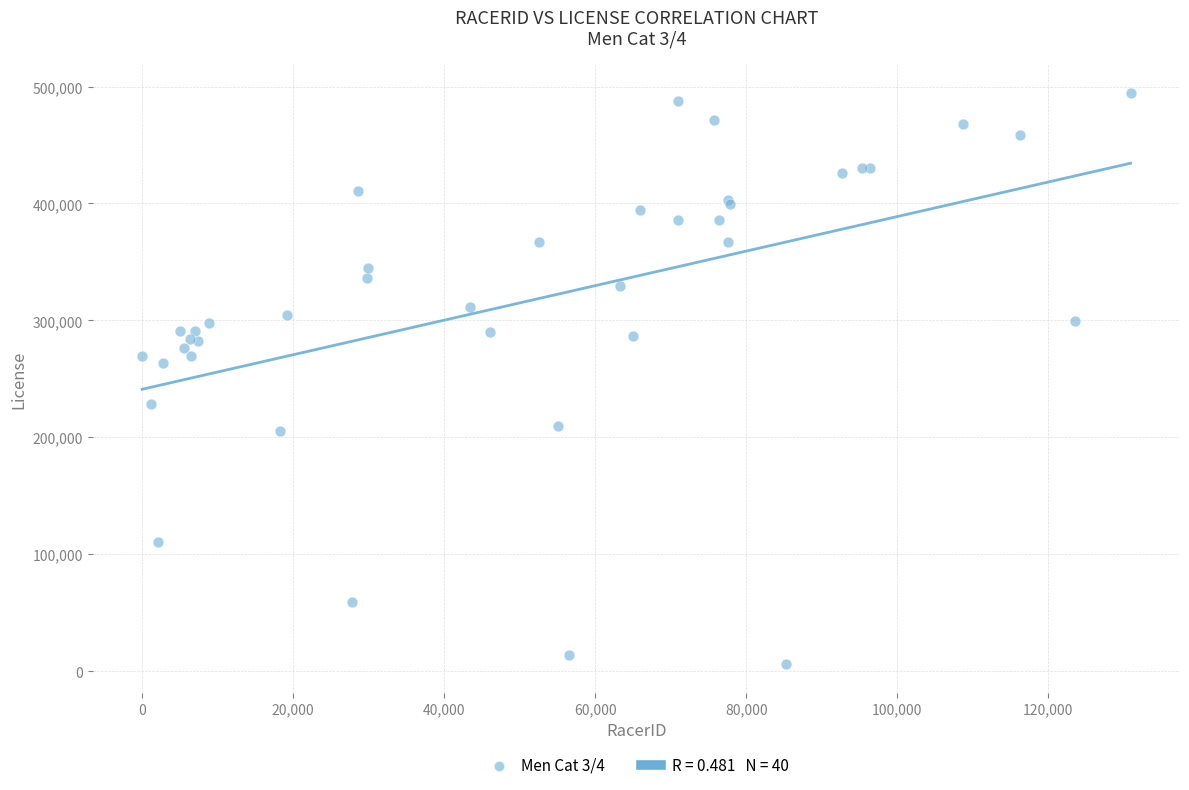

What Y value in the scatter plot is closest to 250061?

263218